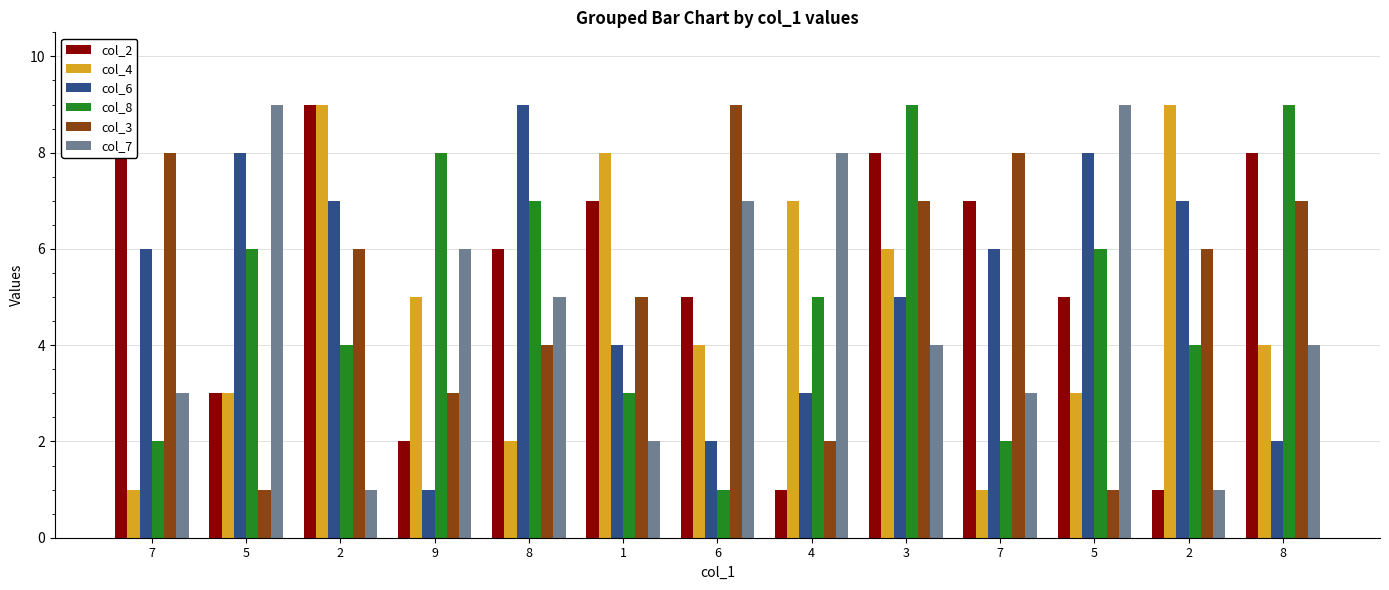

Which series has the widest spread of values?

col_2